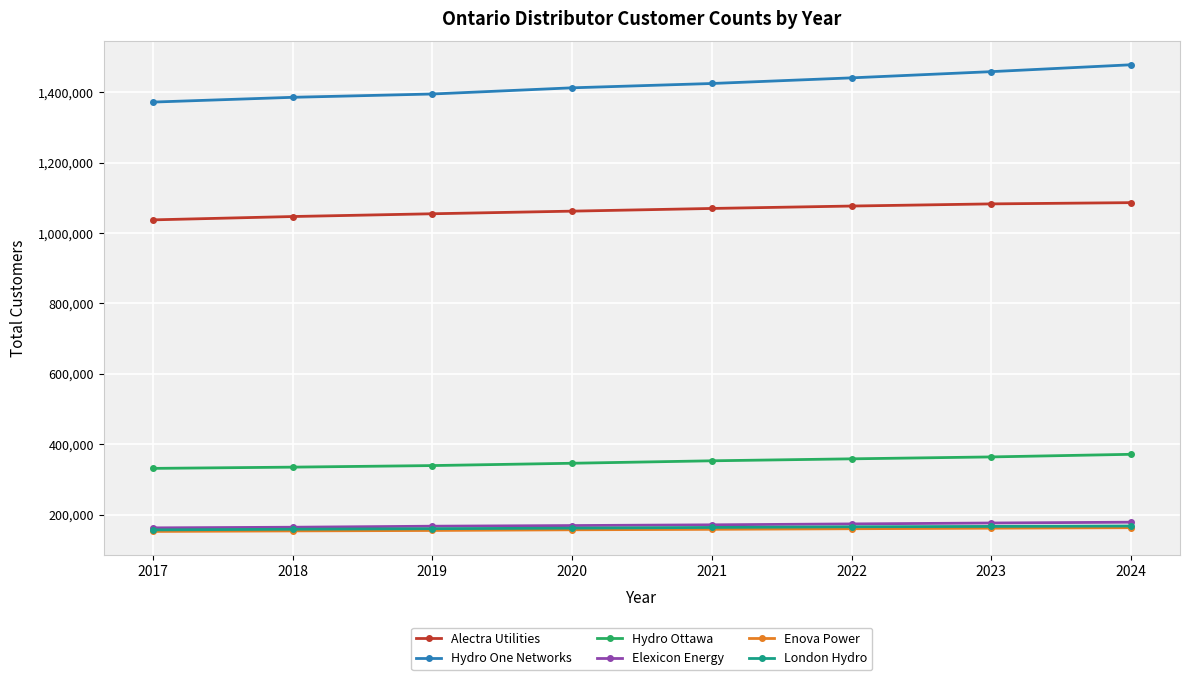

What is the minimum value shown in the chart?

152800